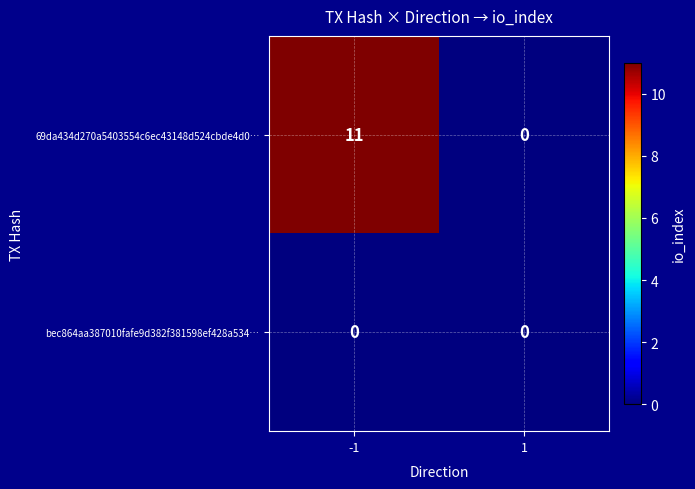

Reading left to right, list all the values displayed in this chart.

69da434d270a5403554c6ec43148d524cbde4d0…: 11	0
bec864aa387010fafe9d382f381598ef428a534…: 0	0